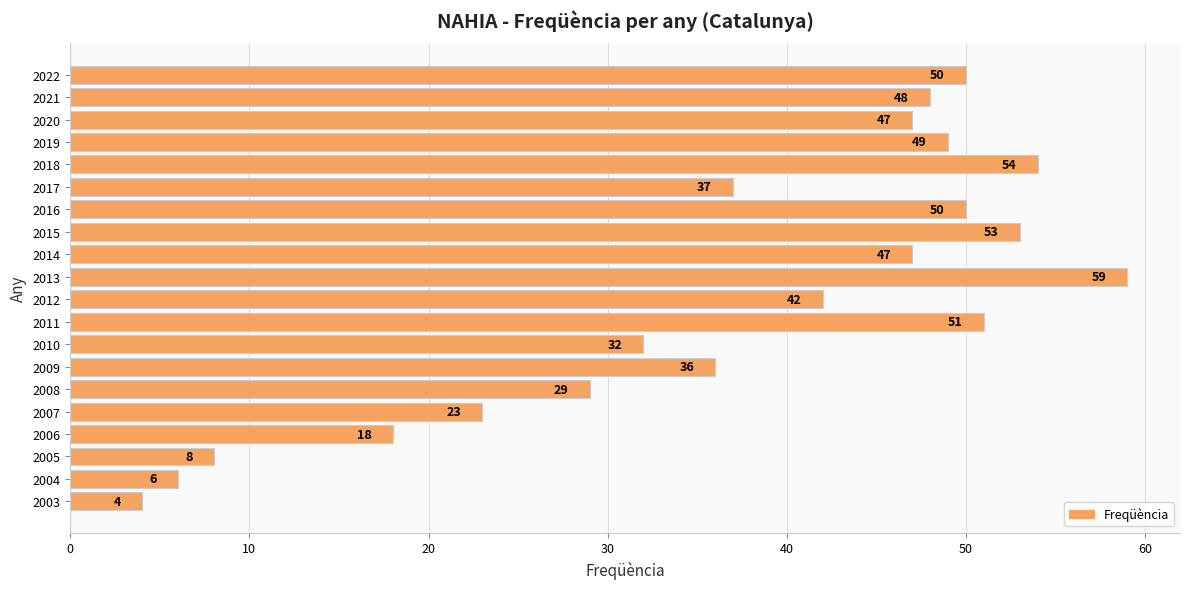

The value at 2013 is 59. True or false?

True